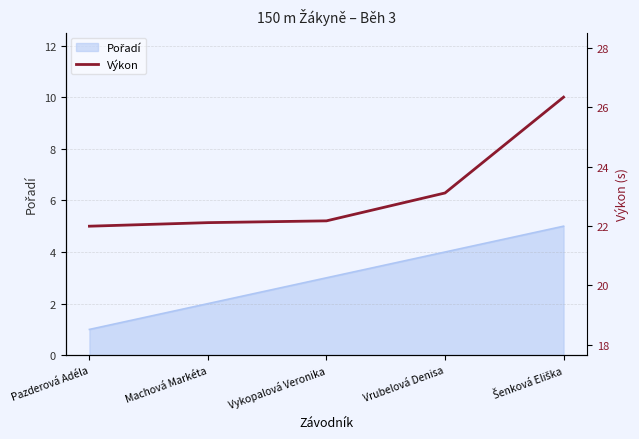

Is it true that the value at Pazderová Adéla is 22.0?

True